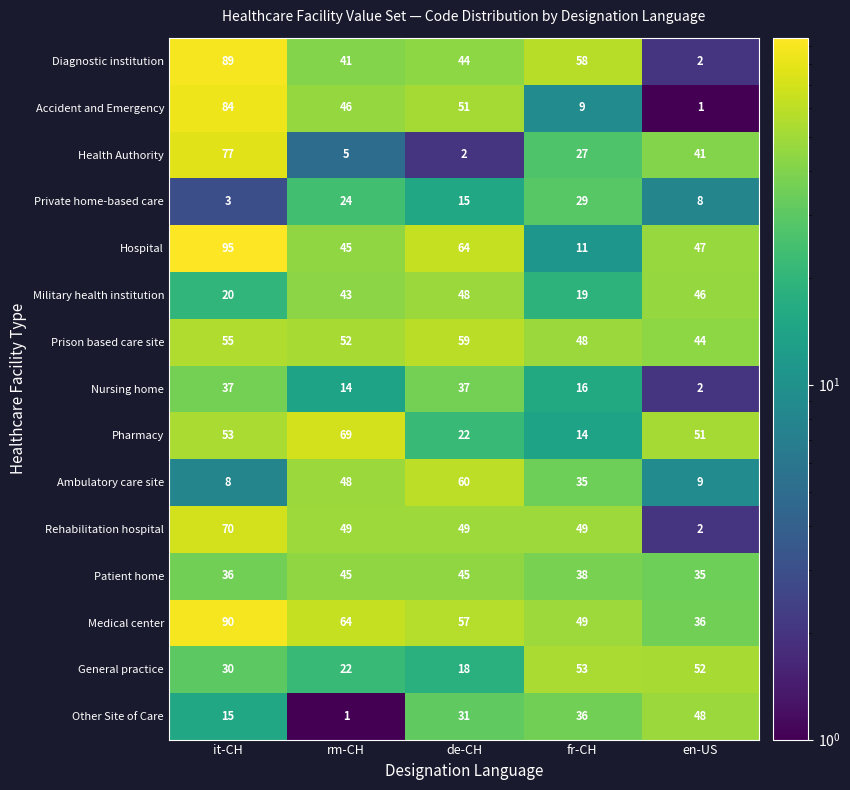

Which series changed the most between it-CH and fr-CH?

Hospital